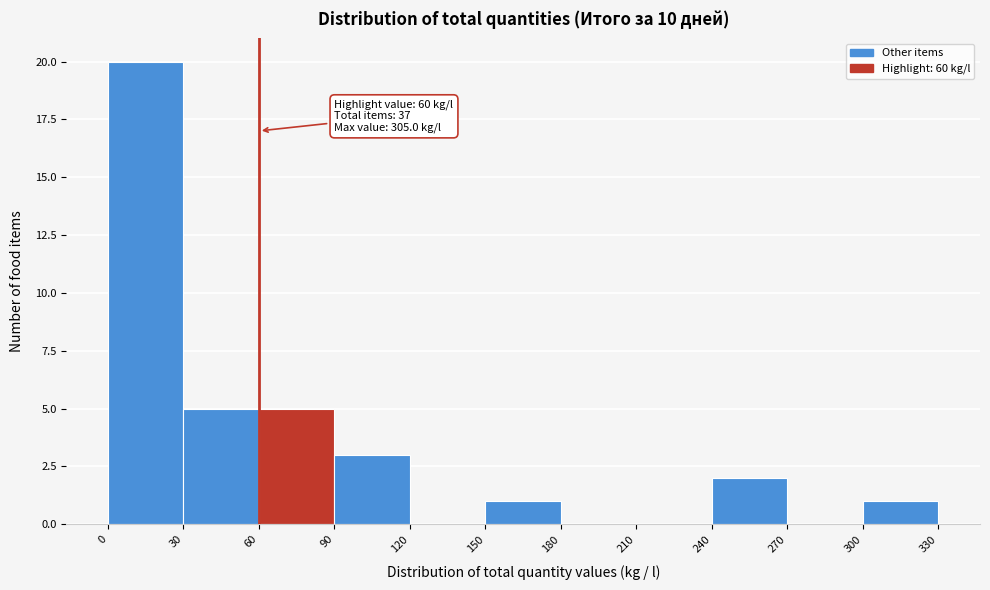

Over which range of the x-axis is the bar tallest?

0 to 30